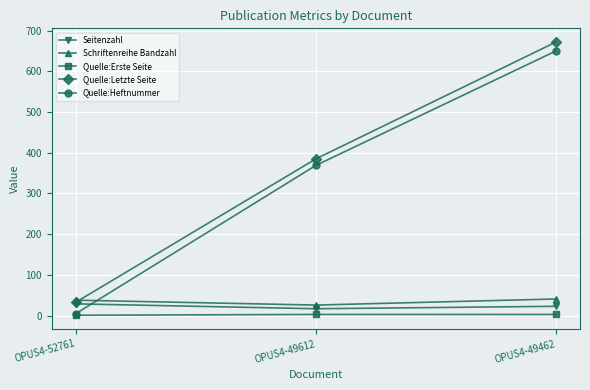

What is the lowest value of the Schriftenreihe Bandzahl series?

26